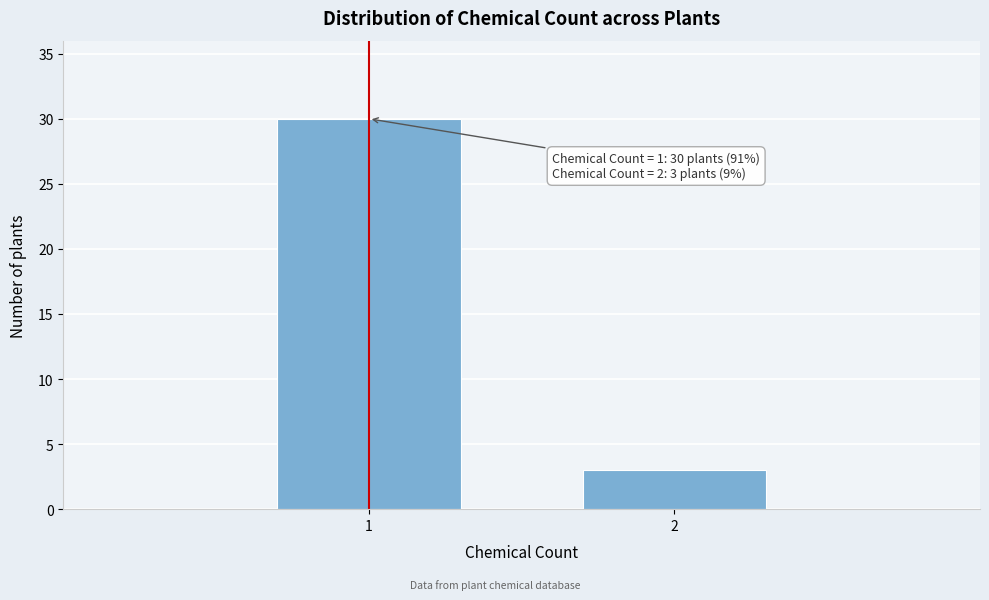

Reading left to right, transcribe all the data shown in this chart.

30	3